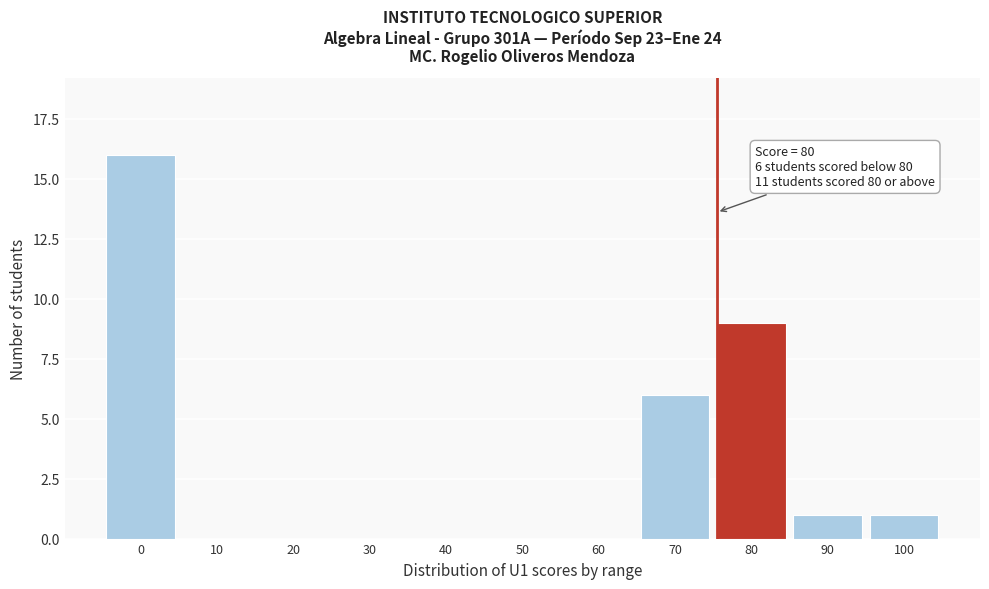

Reading left to right, transcribe all the data shown in this chart.

0=16	10=0	20=0	30=0	40=0	50=0	60=0	70=6	80=9	90=1	100=1